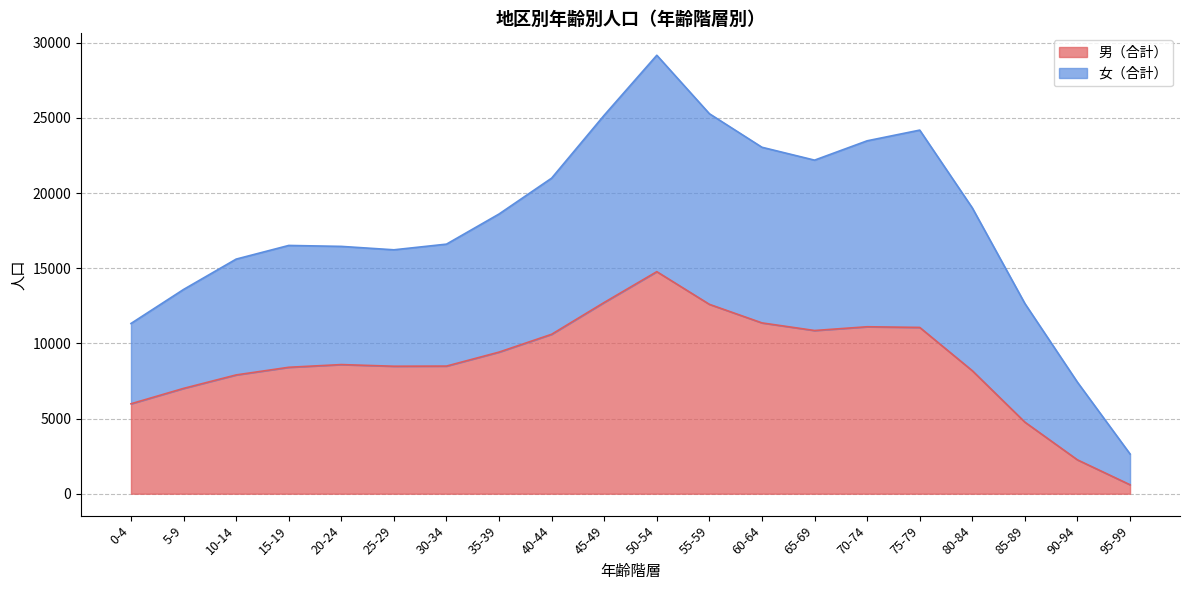

Between 0-4 and 50-54, which is larger?

50-54